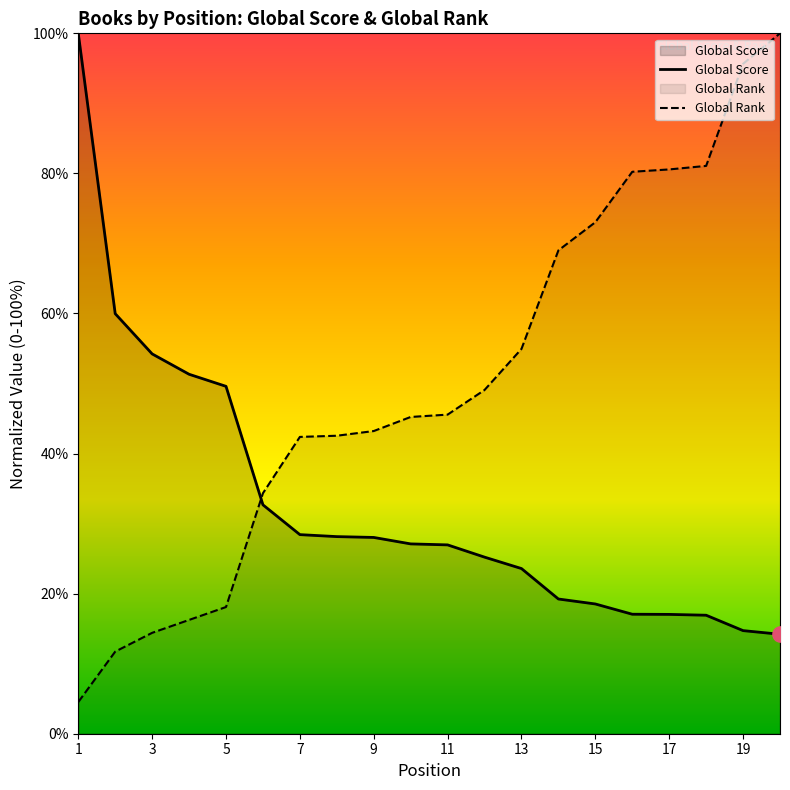

Which series contains the lowest Y value?

Global Rank